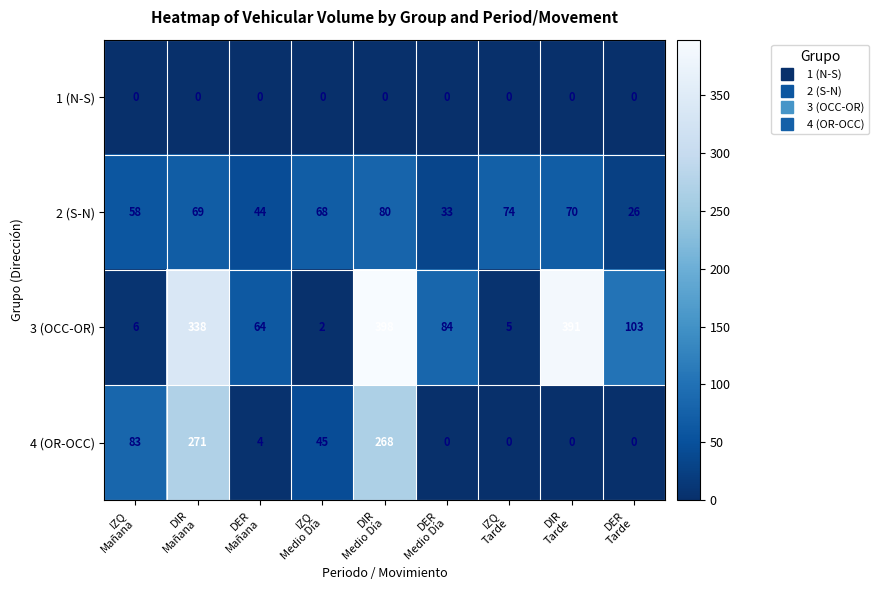

At IZQ
Medio Día, list the series in order from largest to smallest.

2 (S-N), 4 (OR-OCC), 3 (OCC-OR), 1 (N-S)